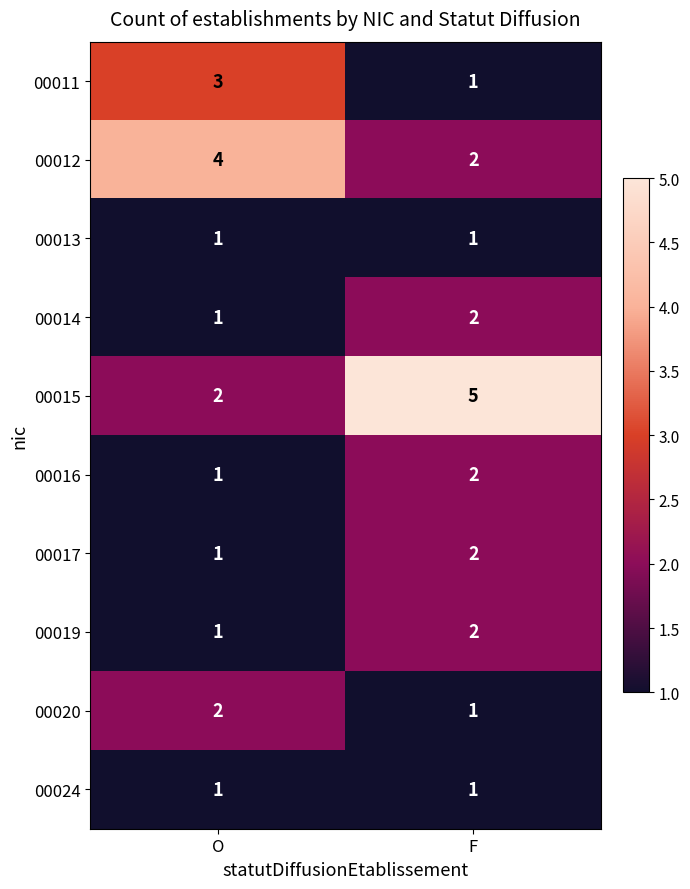

At how many categories does at least one series exceed 3?

2